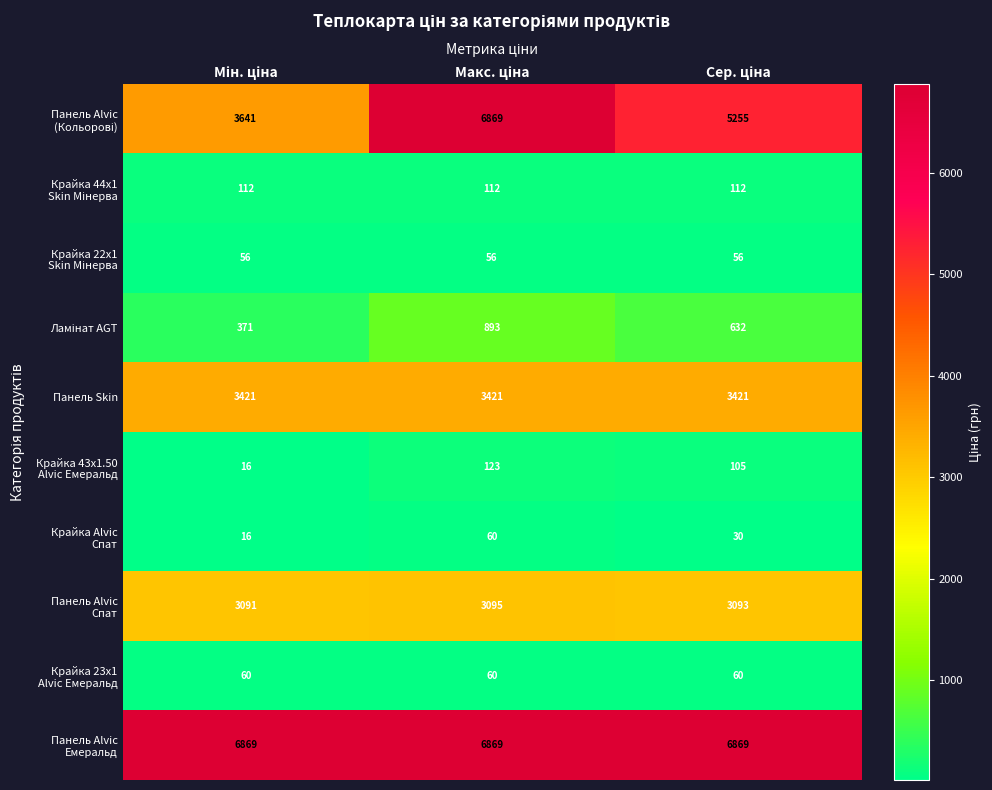

At how many categories does at least one series exceed 3038?

3